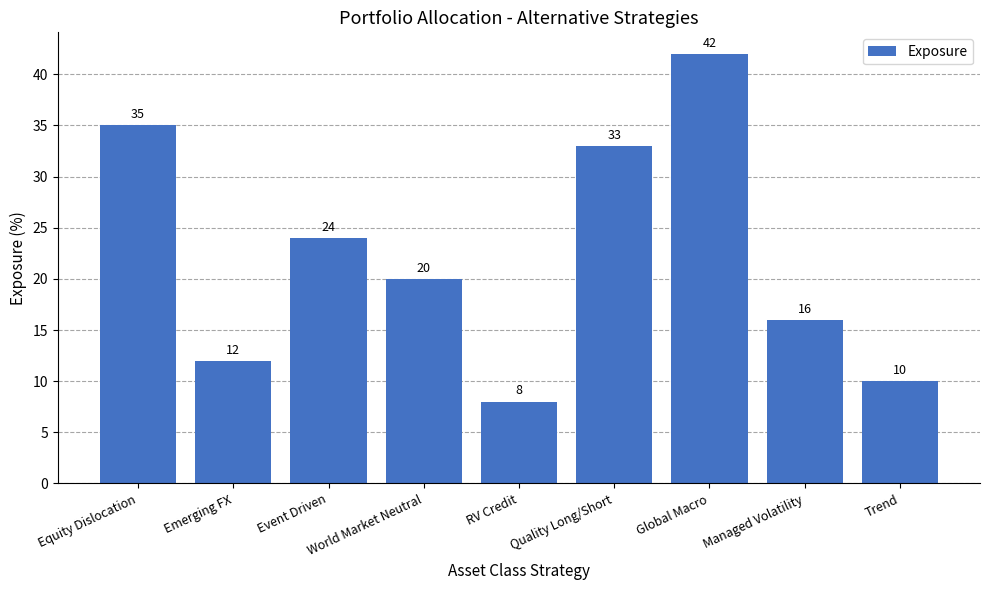

What is the average value?

22